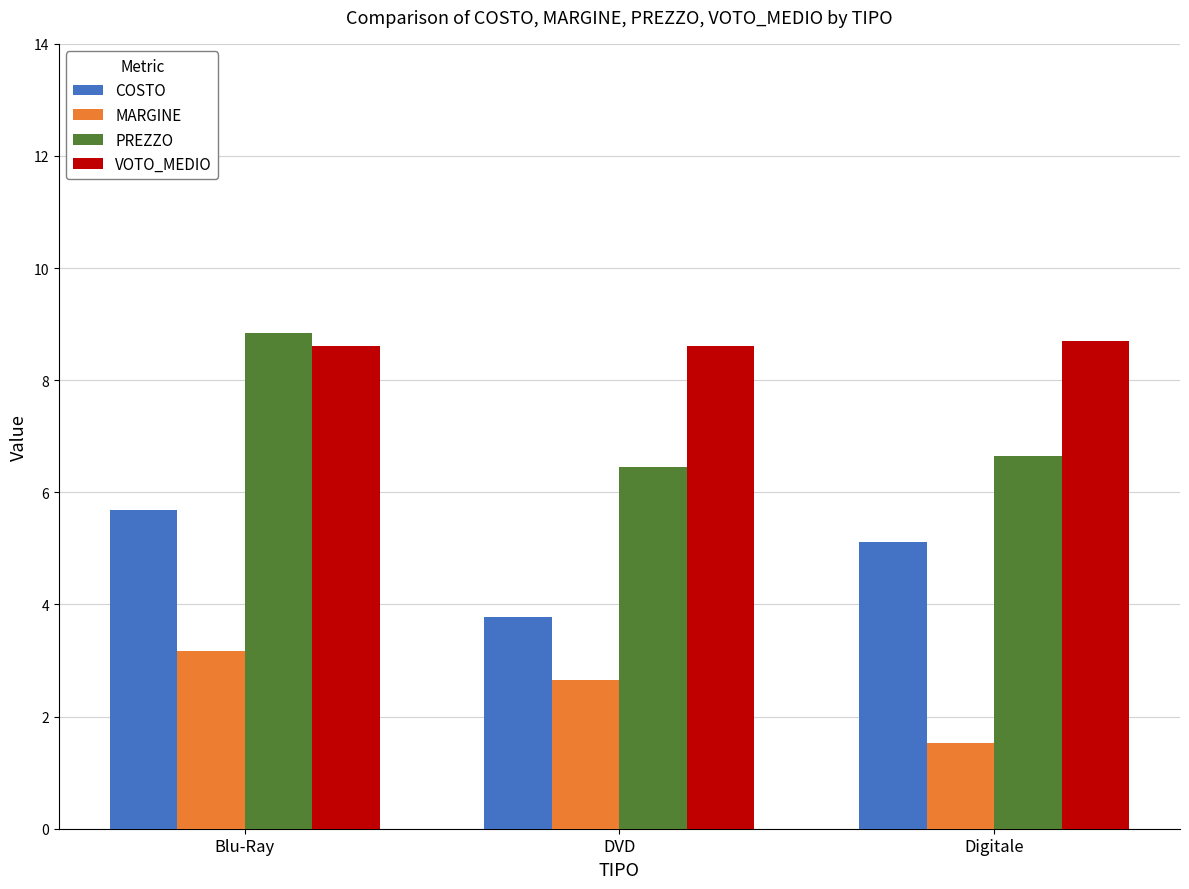

What is the maximum value shown in the chart?

8.8